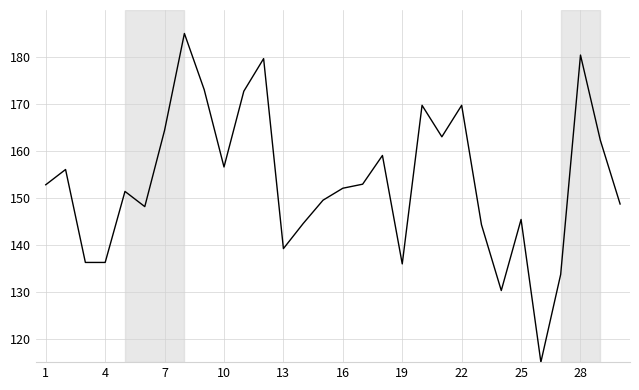

What is the maximum value shown in the chart?

185.0